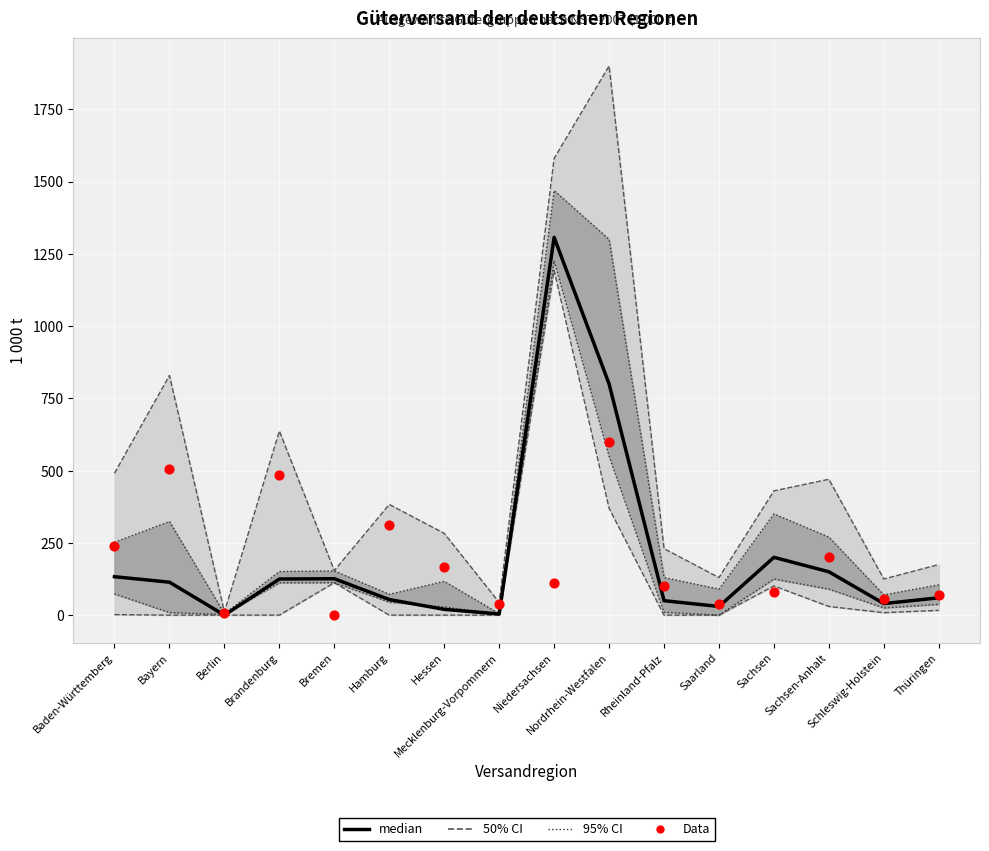

At how many categories does at least one series exceed 485?

4